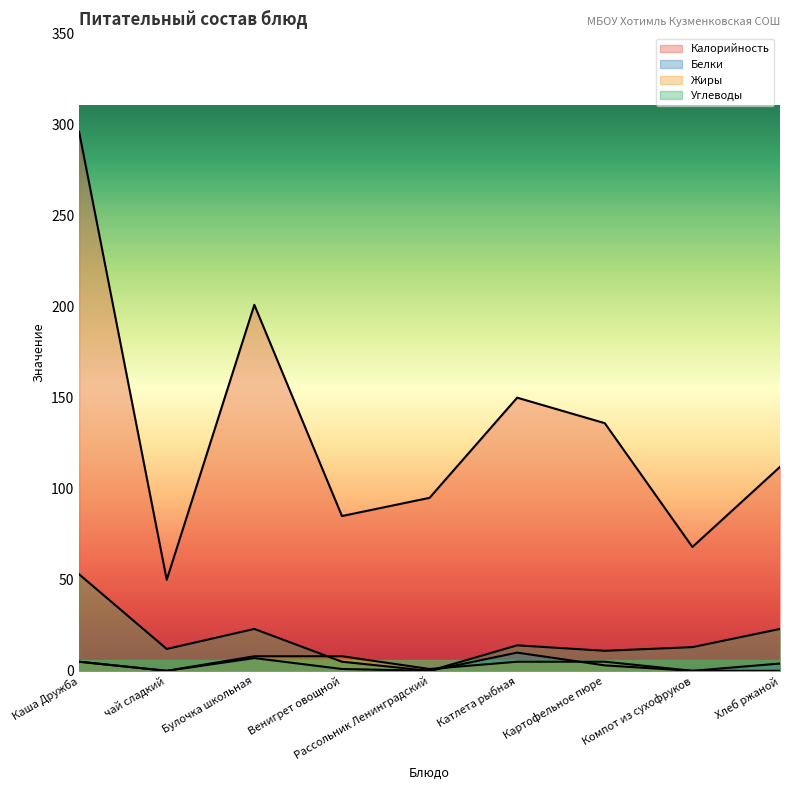

Is it true that Калорийность equals 137 at Каша Дружба?

False